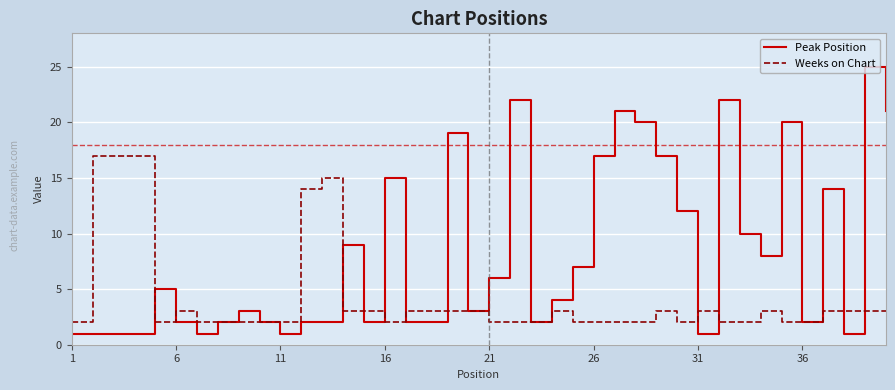

Rank the series by their average value, from lowest to highest.

Weeks on Chart, Peak Position